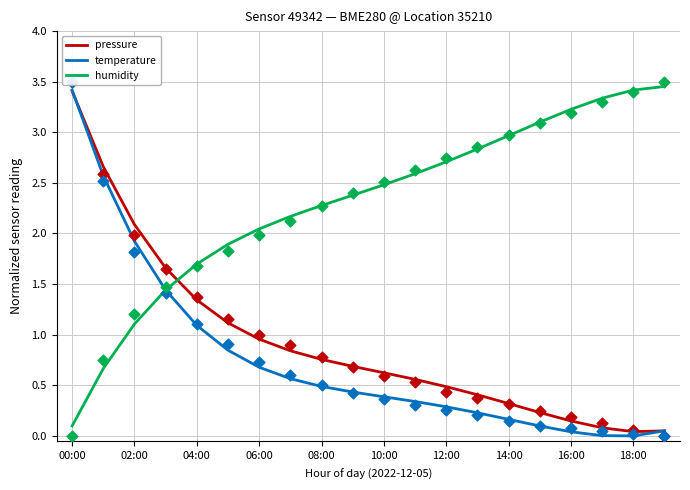

What is the total value across all series at 00:00?

6.9